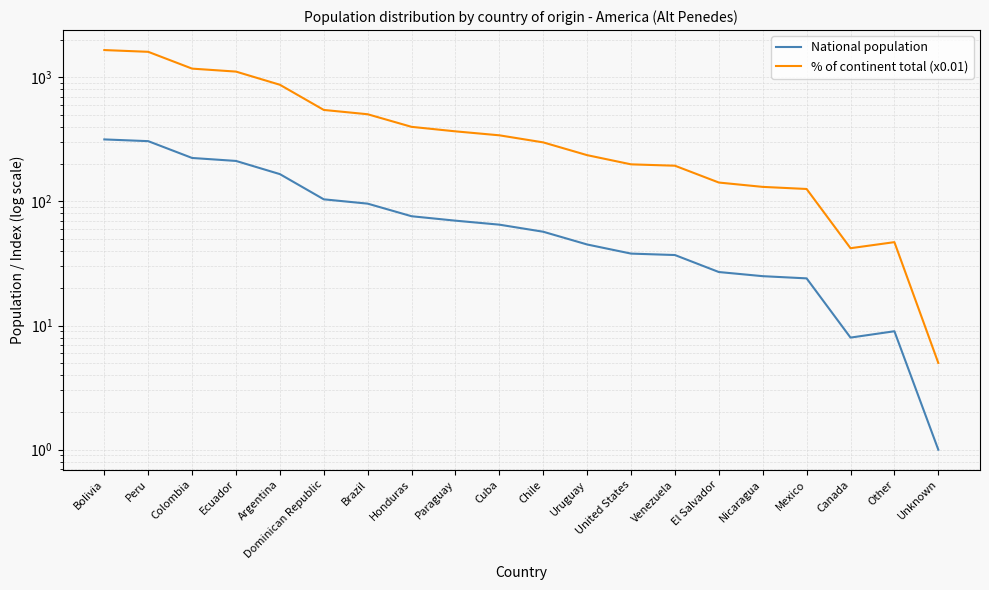

What is the approximate value of % of continent total (x0.01) at Venezuela, to the nearest 10?

190